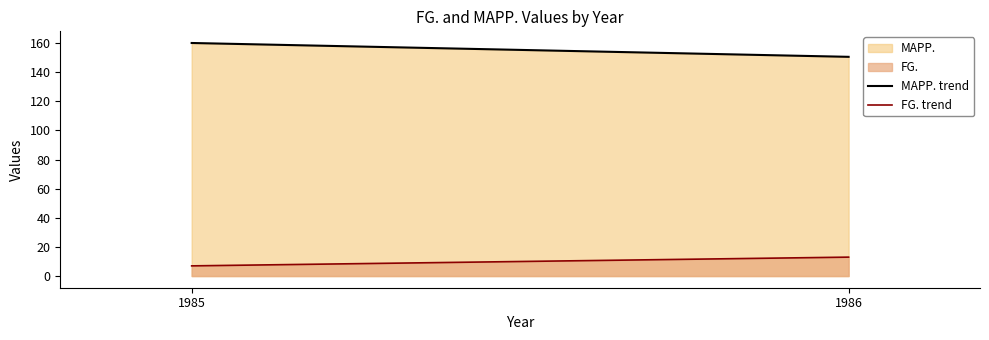

What is the lowest value of the FG. trend series?

7.0